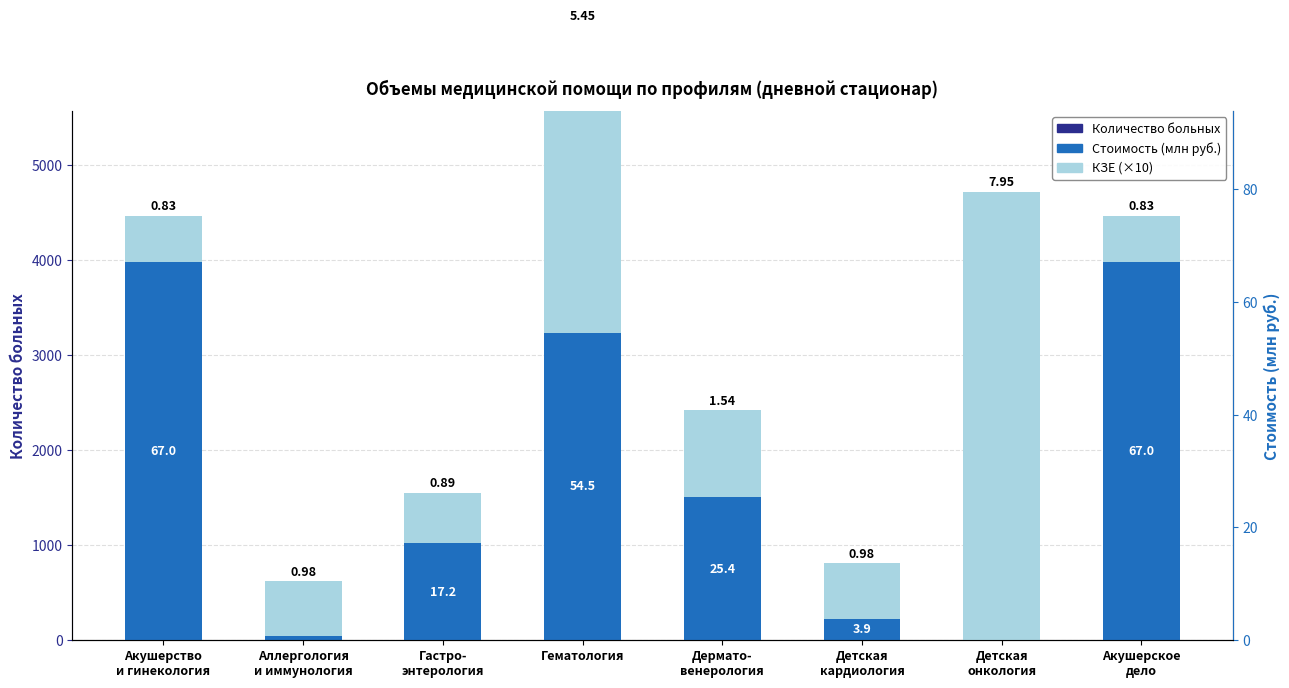

What is the difference between the maximum and second lowest values in the Количество больных series?

4089.0